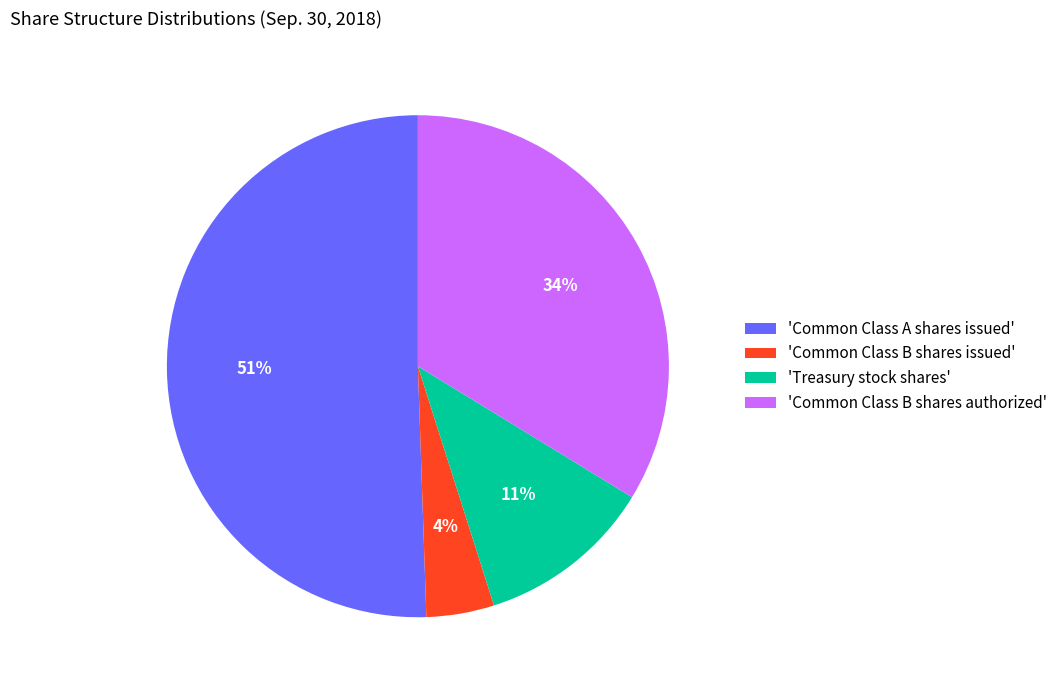

Is there a majority slice in this chart?

Yes